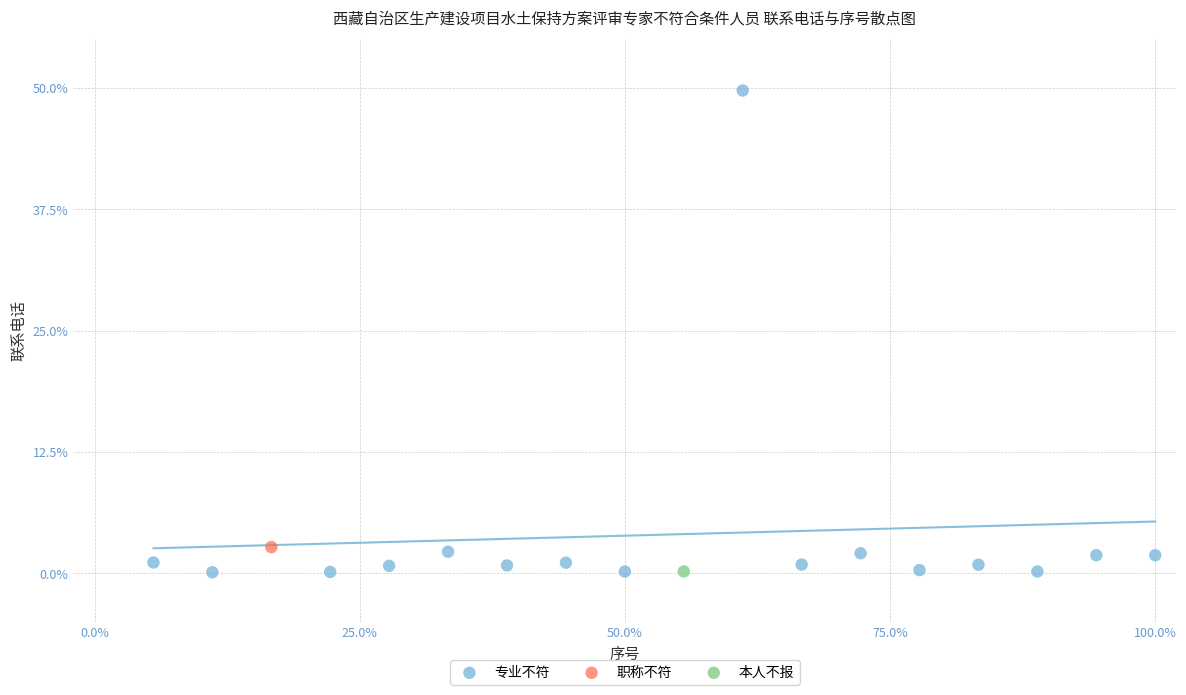

What are all the series names shown in the legend?

专业不符, 职称不符, 本人不报